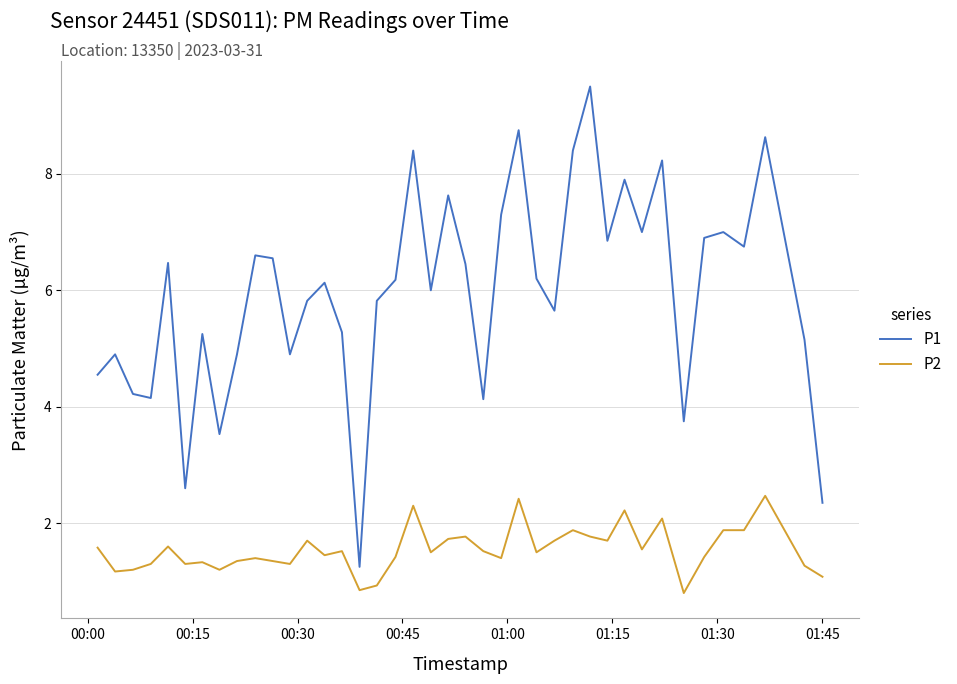

What is the minimum value for P2?

0.8